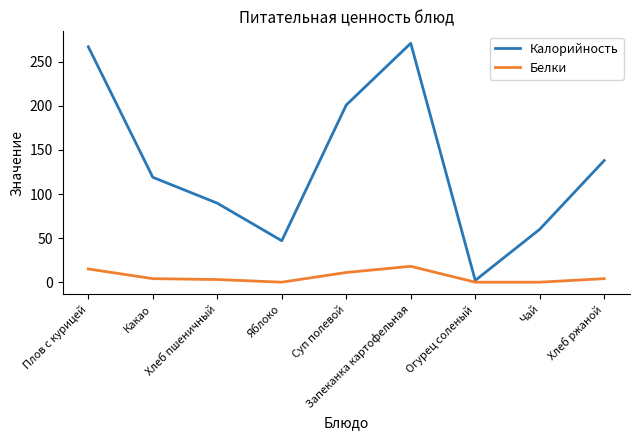

What is the approximate value of Калорийность at Яблоко?

47.0